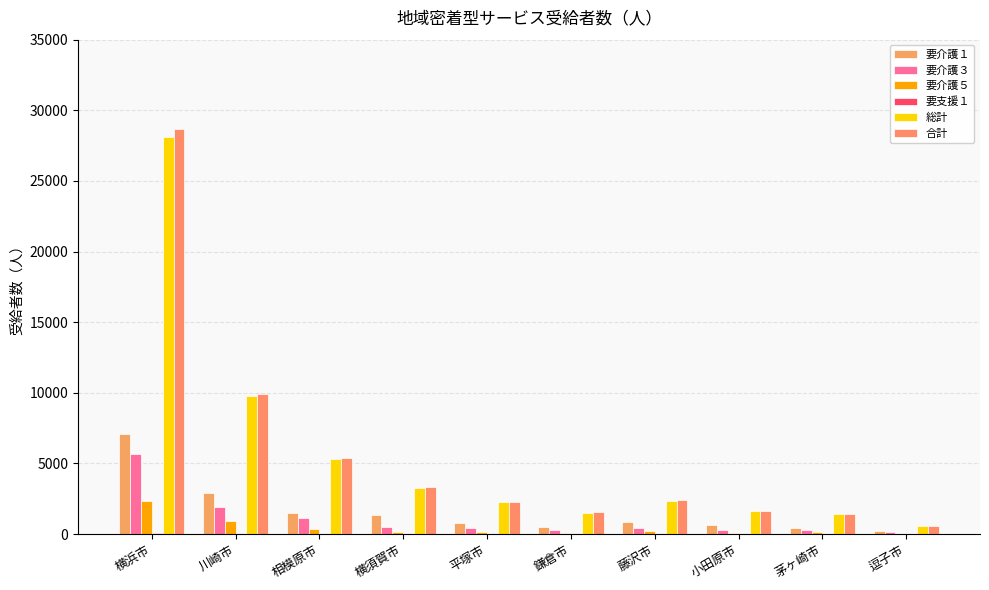

What is the value of the 要介護５ bar at the 5th from the left?

130